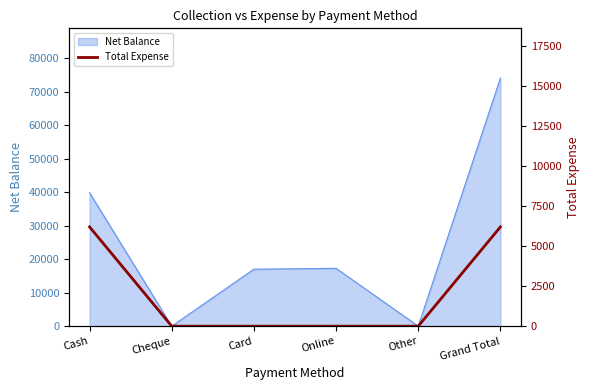

Reading right to left, what are all the values shown in this chart?

Grand Total=6195	Other=0	Online=0	Card=0	Cheque=0	Cash=6195